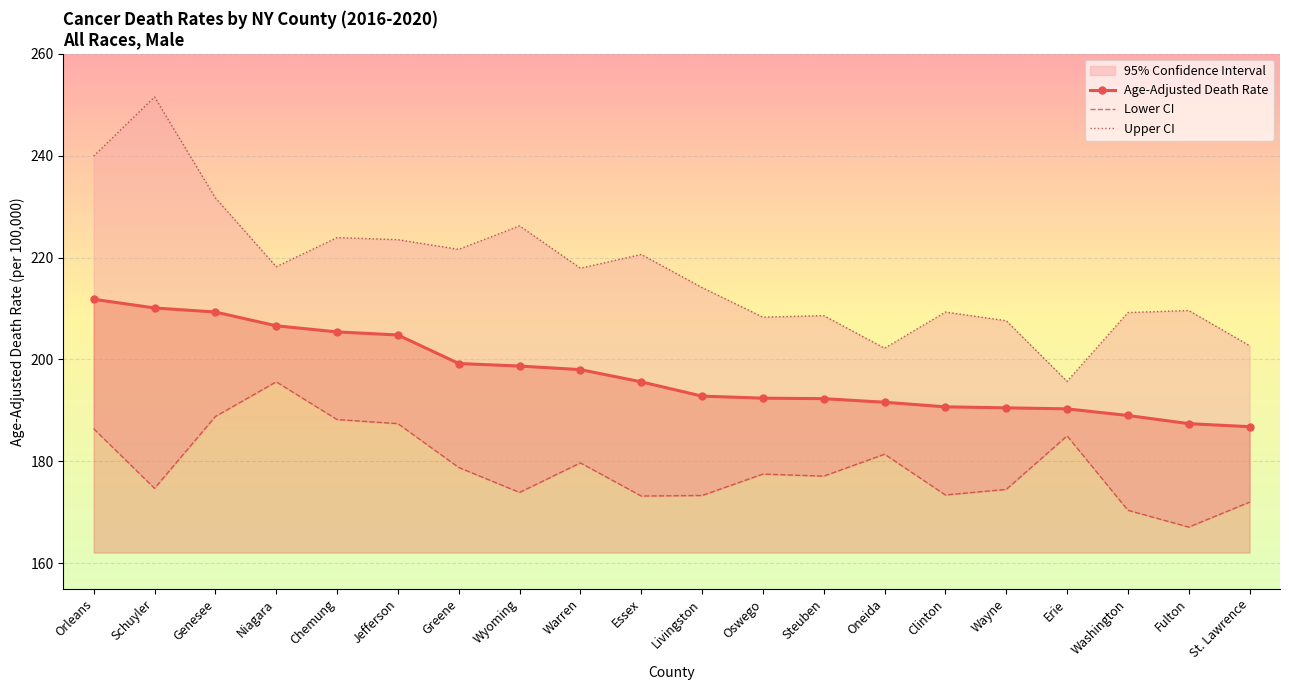

How many series are shown in this chart?

3